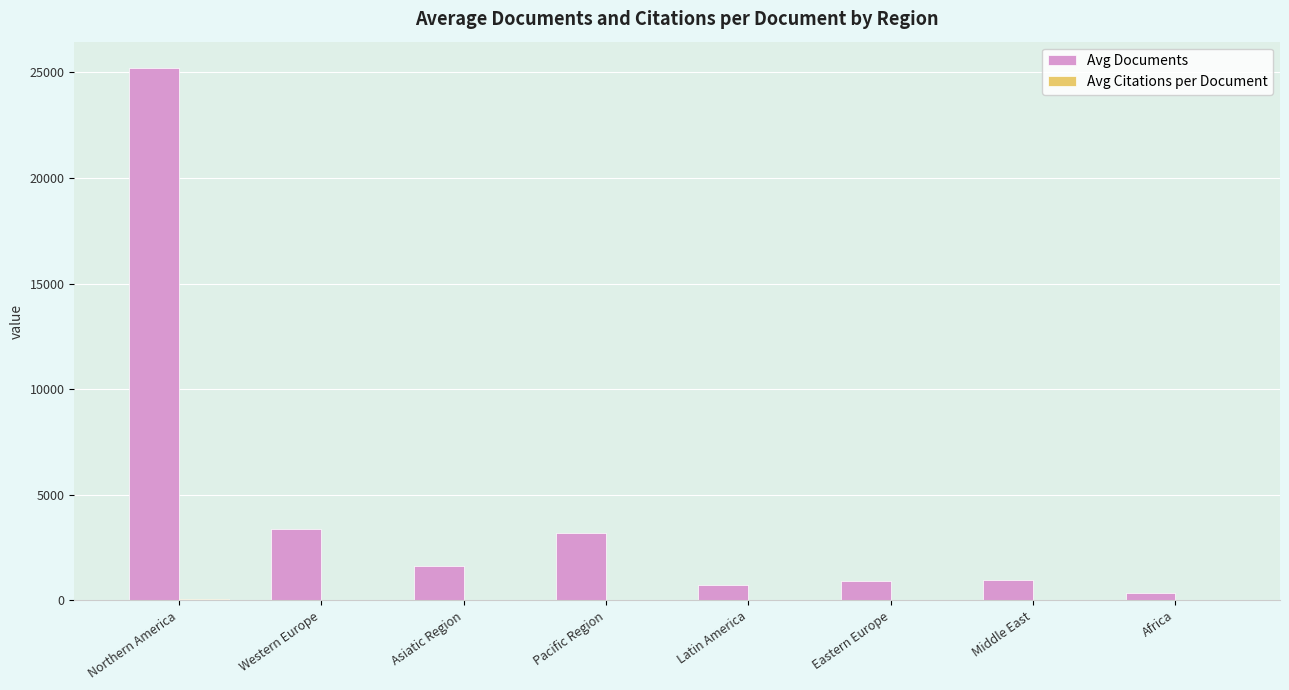

What is the sum of the Avg Documents values at Pacific Region and Africa?

3531.5